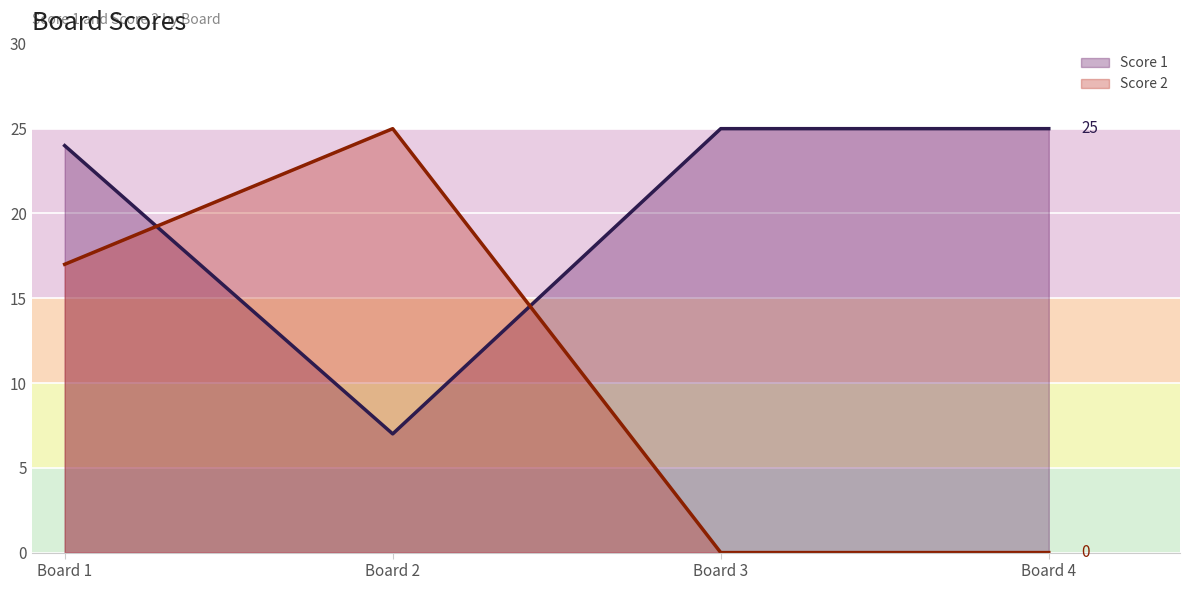

List the labels in order of Score 2 value, smallest first.

Board 3, Board 4, Board 1, Board 2